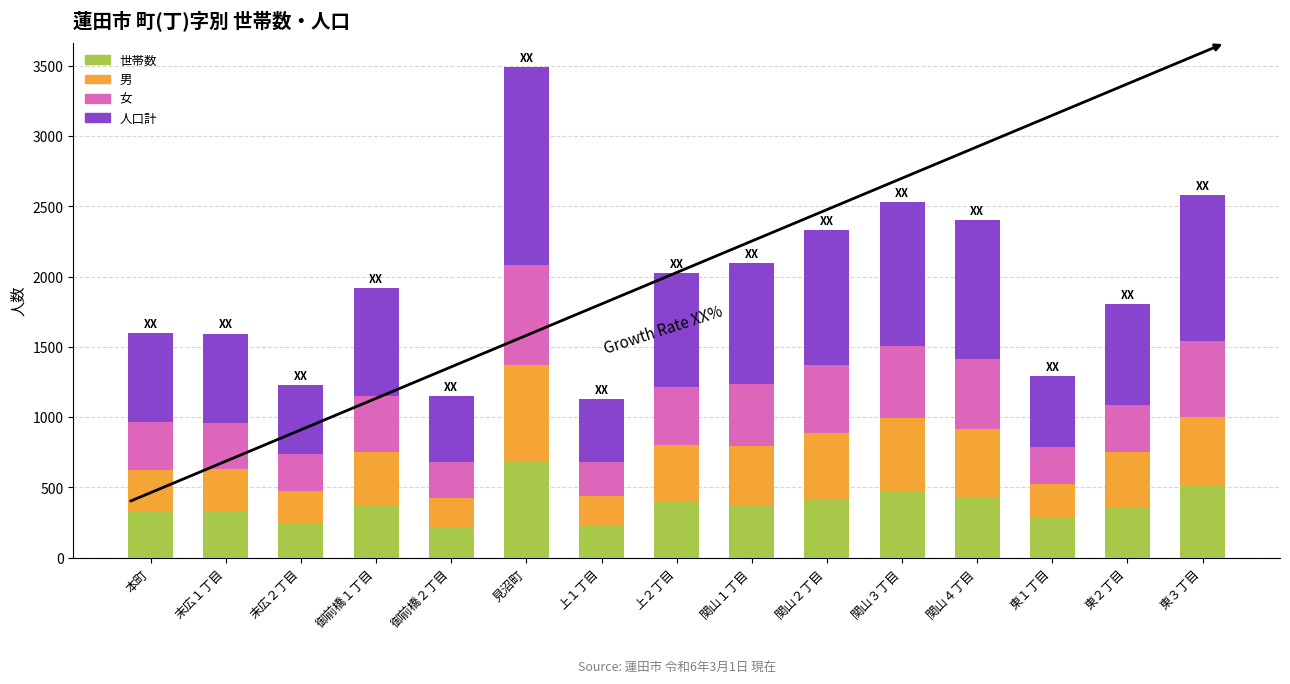

The 世帯数 series shows 584 at 本町. True or false?

False